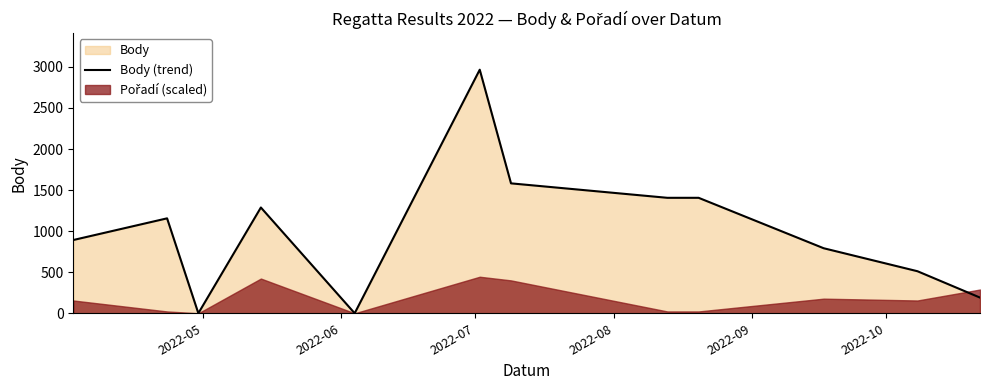

What is the maximum value for Body (trend)?

2966